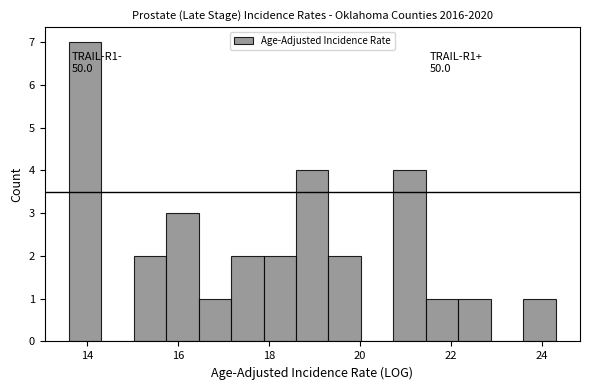

Around what value on the x-axis is the tallest bar? Give the approximate position of its centre, as read against the axis.

14.0